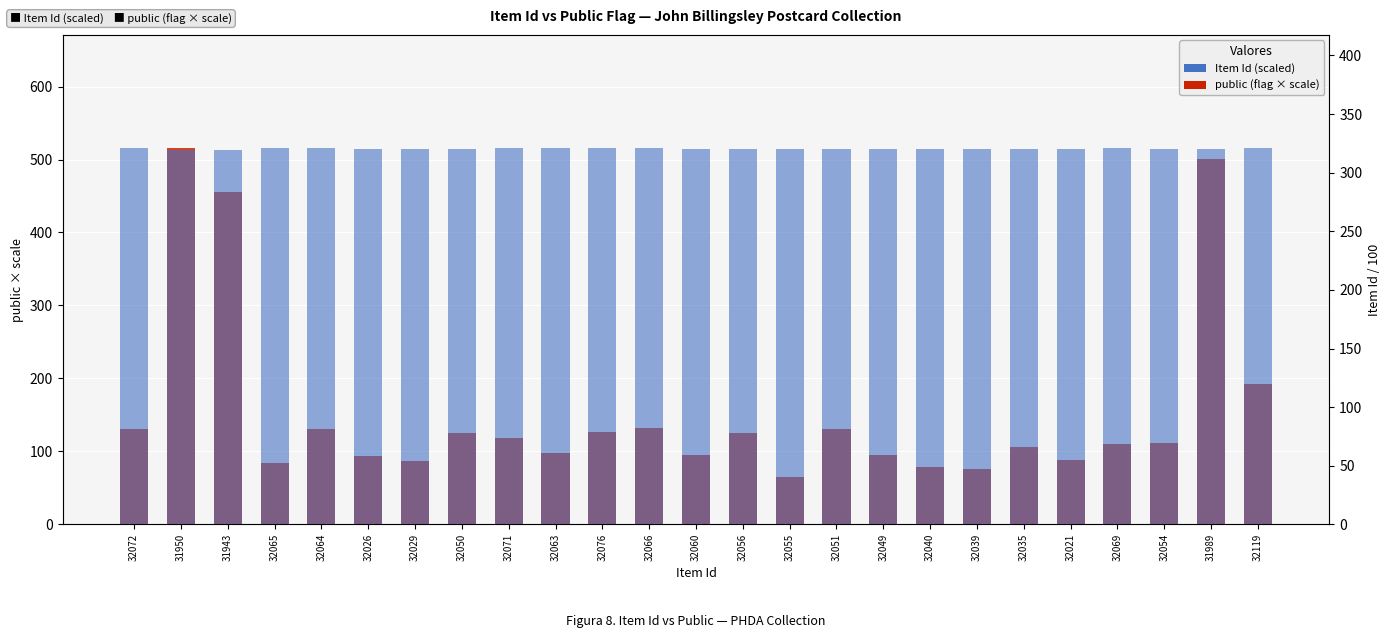

Is it true that Item Id (scaled) equals 320.6 at 32065?

True